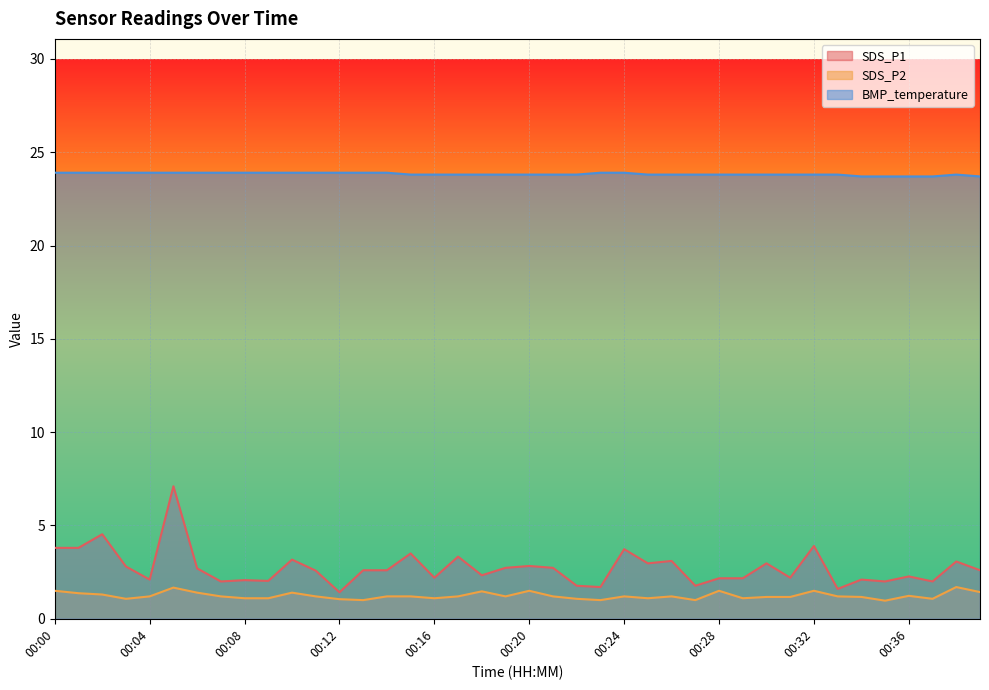

What is the difference between the maximum and minimum values in the SDS_P2 series?

0.7